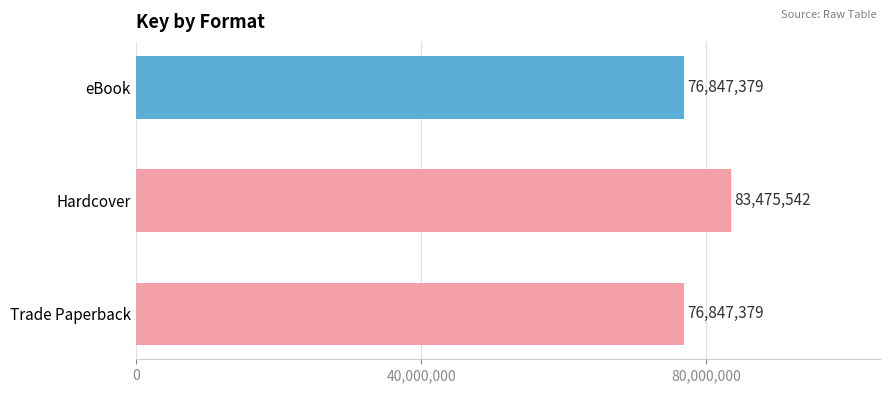

What is the change in value from Hardcover to eBook?

-6628163